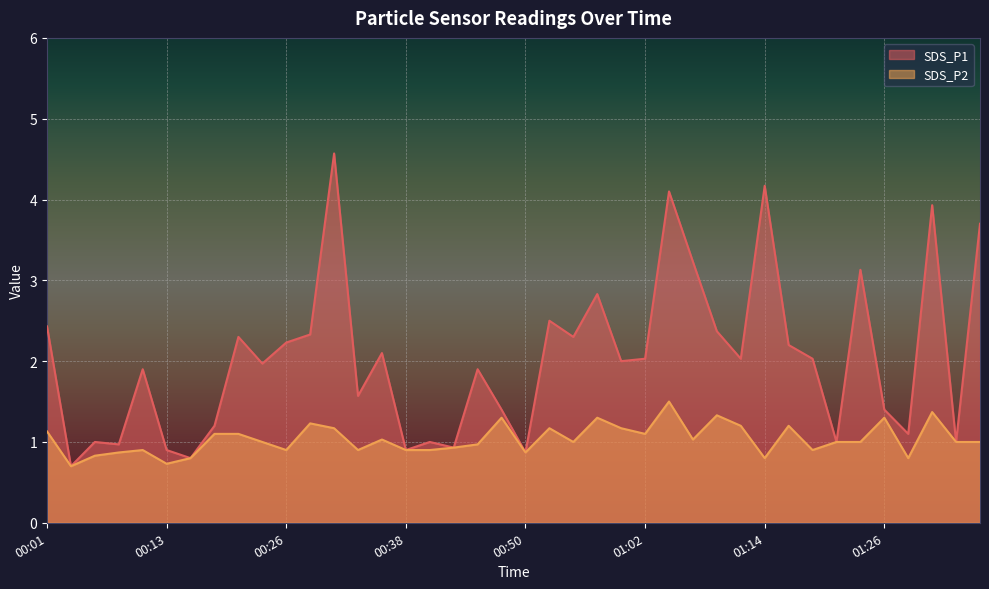

How many lines are shown in the chart?

2